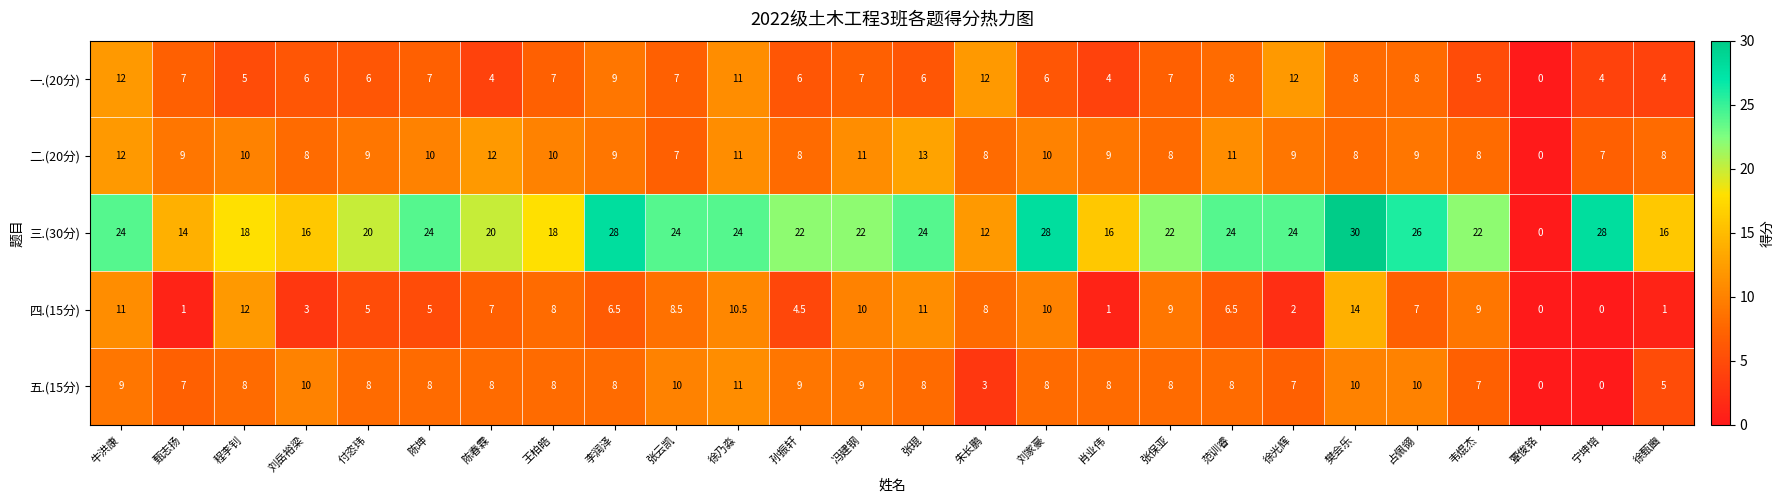

Rank the series at 程李钊 from lowest to highest value.

一.(20分), 五.(15分), 二.(20分), 四.(15分), 三.(30分)